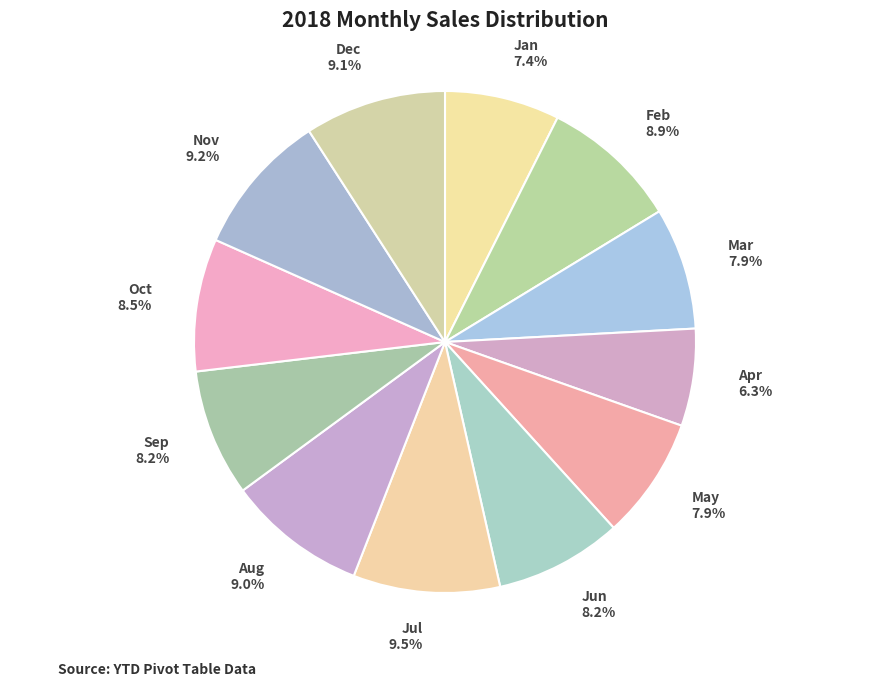

Which category has the smallest portion of the pie?

Apr